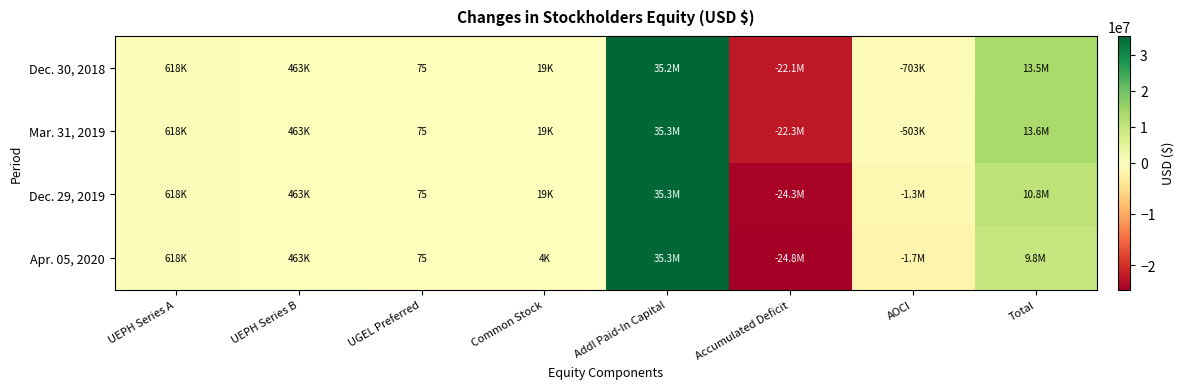

What is the difference between the maximum and minimum values in the Dec. 30, 2018 series?

57380900